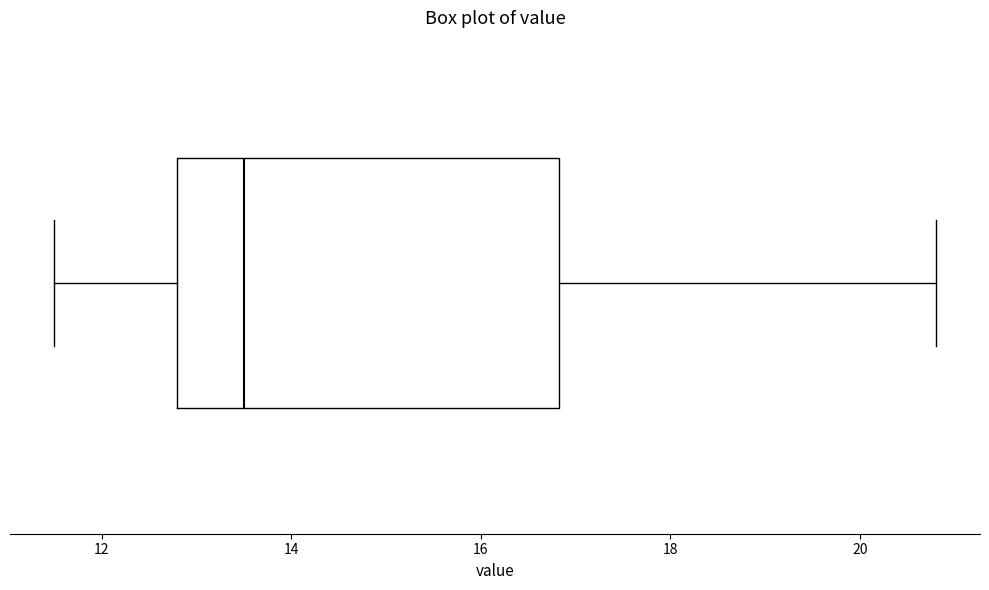

Read this box plot against the x-axis: the position of the median line, the range covered by the box, and the ends of both whiskers. The values are not printed on the chart, so give them approximately, as read against the axis.

median 13.6, box 12.8 to 16.8, whiskers 11.6 to 20.8